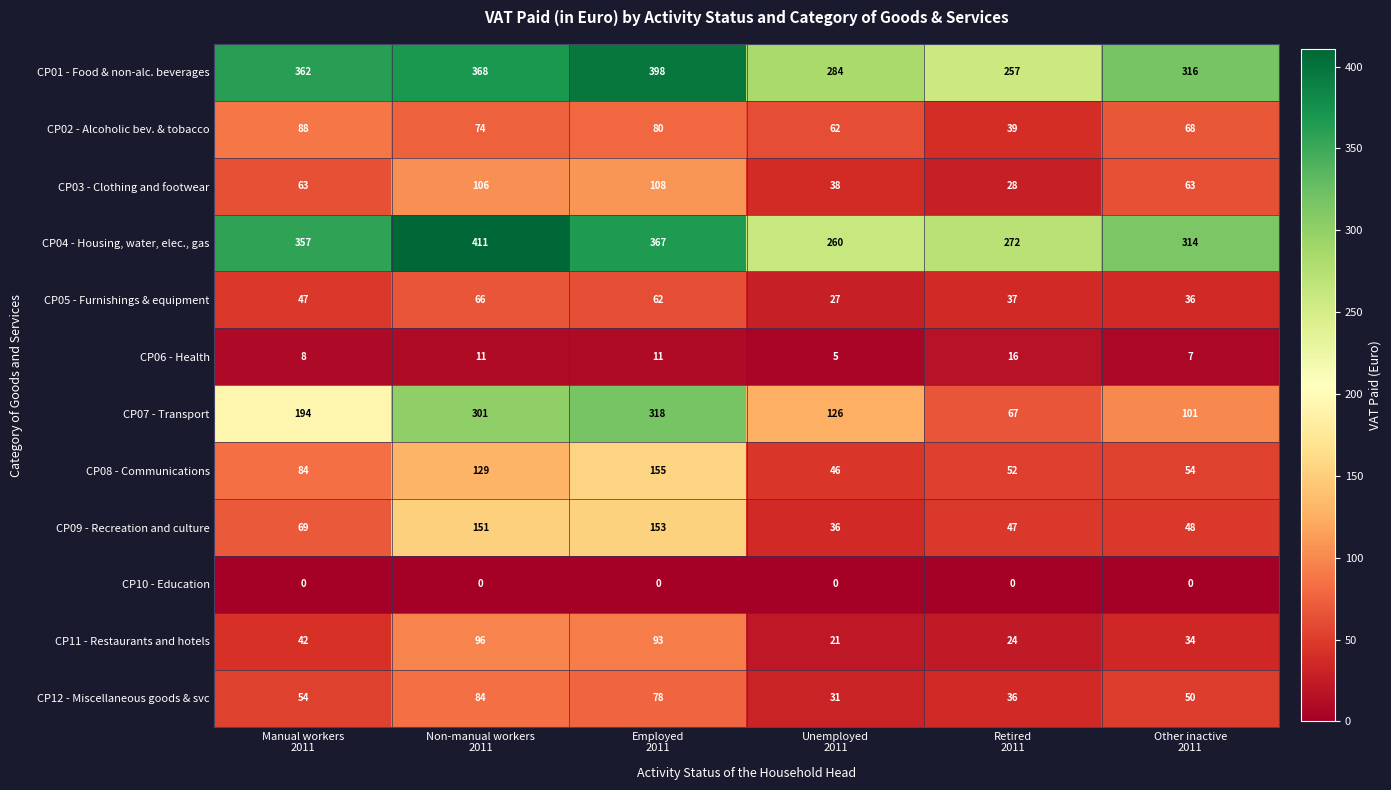

List the series in order of their peak value, highest first.

CP04 - Housing, water, elec., gas, CP01 - Food & non-alc. beverages, CP07 - Transport, CP08 - Communications, CP09 - Recreation and culture, CP03 - Clothing and footwear, CP11 - Restaurants and hotels, CP02 - Alcoholic bev. & tobacco, CP12 - Miscellaneous goods & svc, CP05 - Furnishings & equipment, CP06 - Health, CP10 - Education